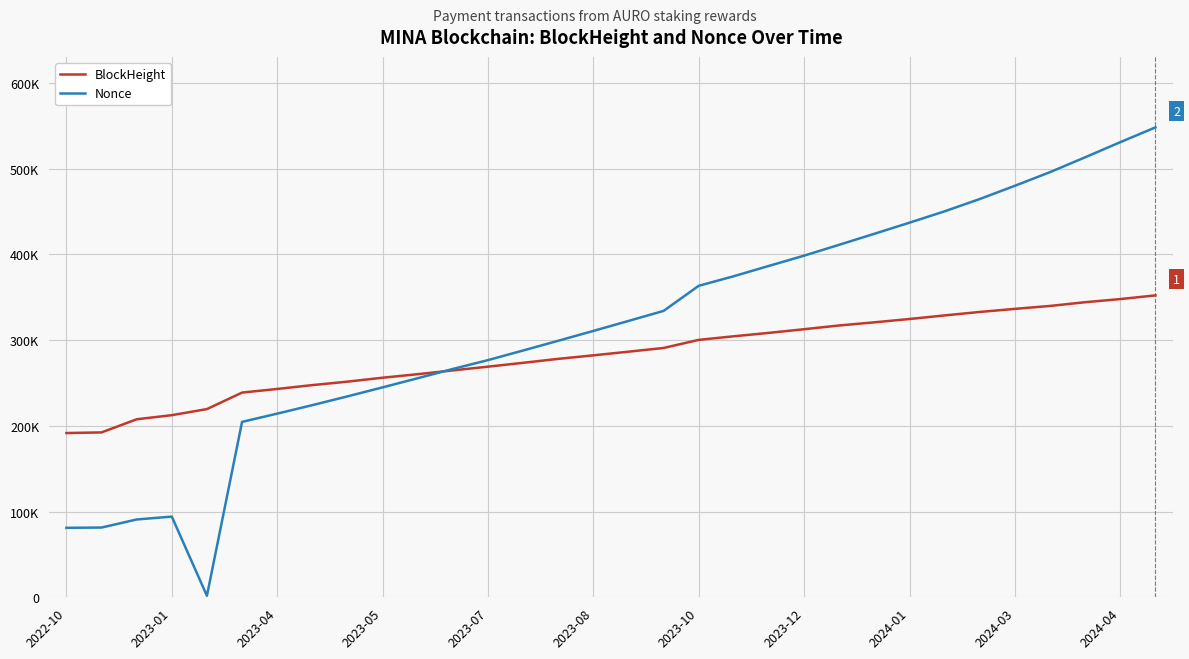

What are all the series names shown in the legend?

BlockHeight, Nonce